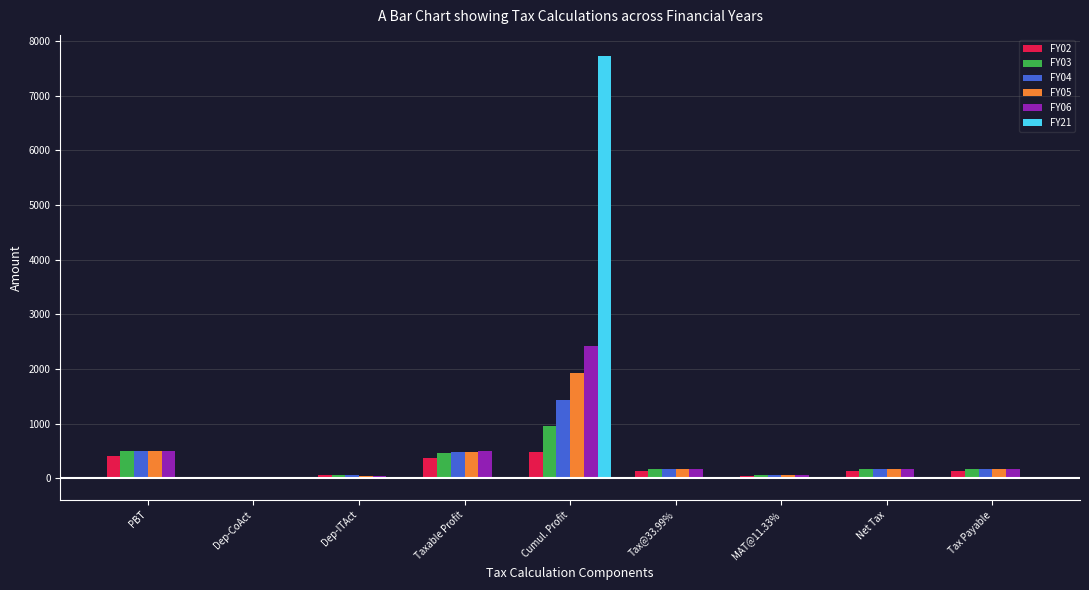

Which category has the highest value in the FY06 series?

Cumul. Profit